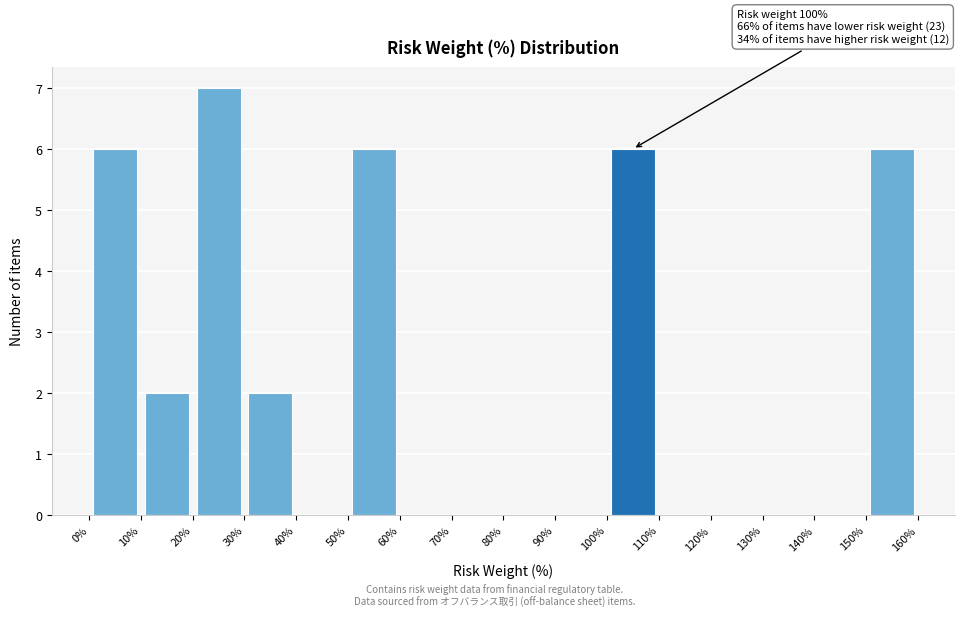

Which range on the x-axis has the tallest bar?

20% to 30%